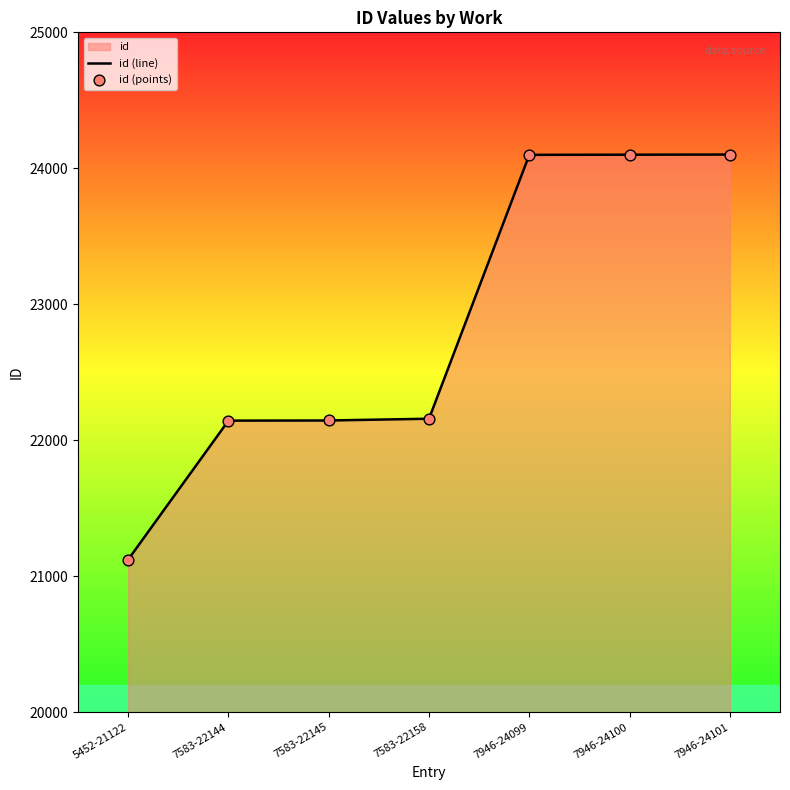

Which series contains the highest Y value?

id (line)